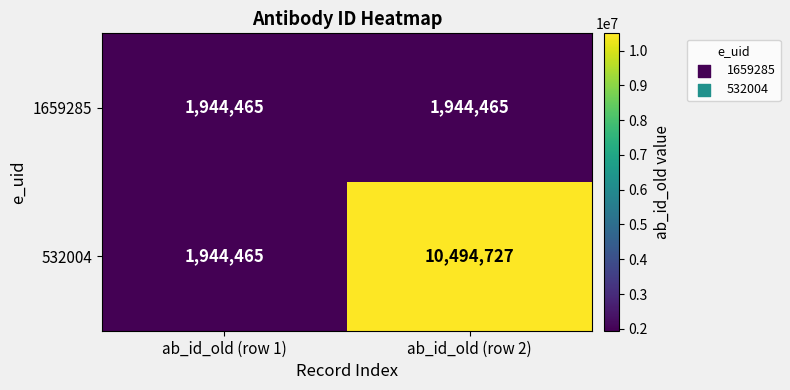

Is it true that 1659285 equals 1340788 at ab_id_old (row 2)?

False